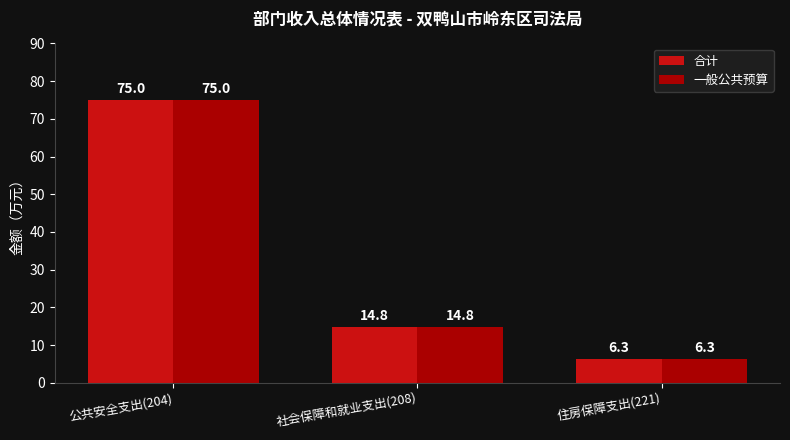

Is it true that 合计 equals 46.7 at 公共安全支出(204)?

False